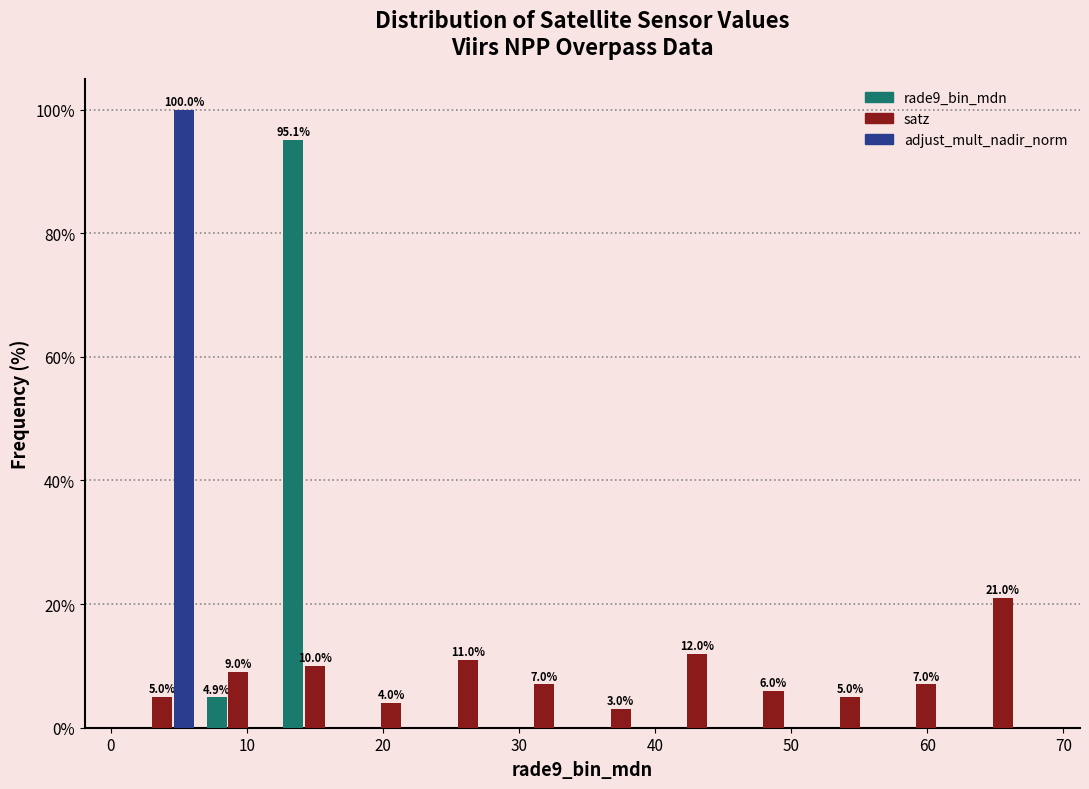

In the rade9_bin_mdn series, which range on the x-axis has the tallest bar?

12 to 18